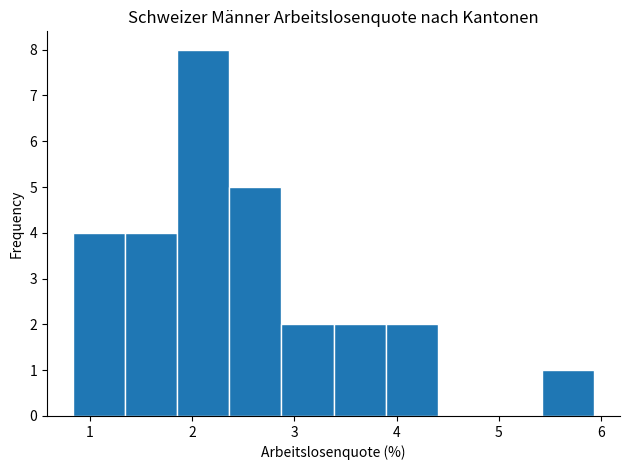

Reading left to right, transcribe this chart: for each bar, give the range it covers on the x-axis and its height. Neither the bar edges nor the heights are printed on the chart, so give them approximately, as read against the axes.

0.8 to 1.3: 4
1.3 to 1.9: 4
1.9 to 2.4: 8
2.4 to 2.9: 5
2.9 to 3.4: 2
3.4 to 3.9: 2
3.9 to 4.4: 2
4.4 to 4.9: 0
4.9 to 5.4: 0
5.4 to 5.9: 1